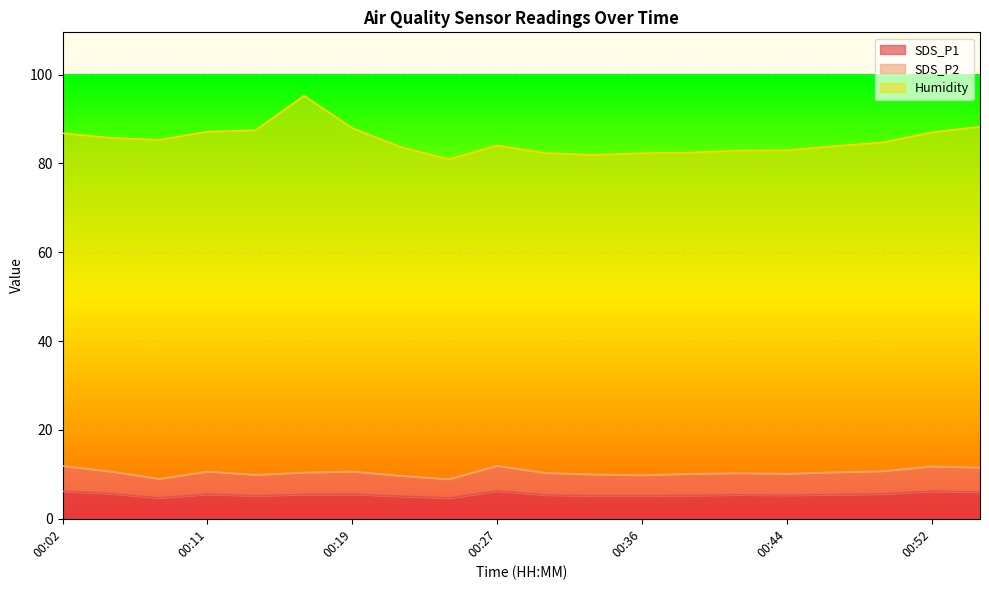

True or false: SDS_P2 and SDS_P1 intersect in this chart.

False